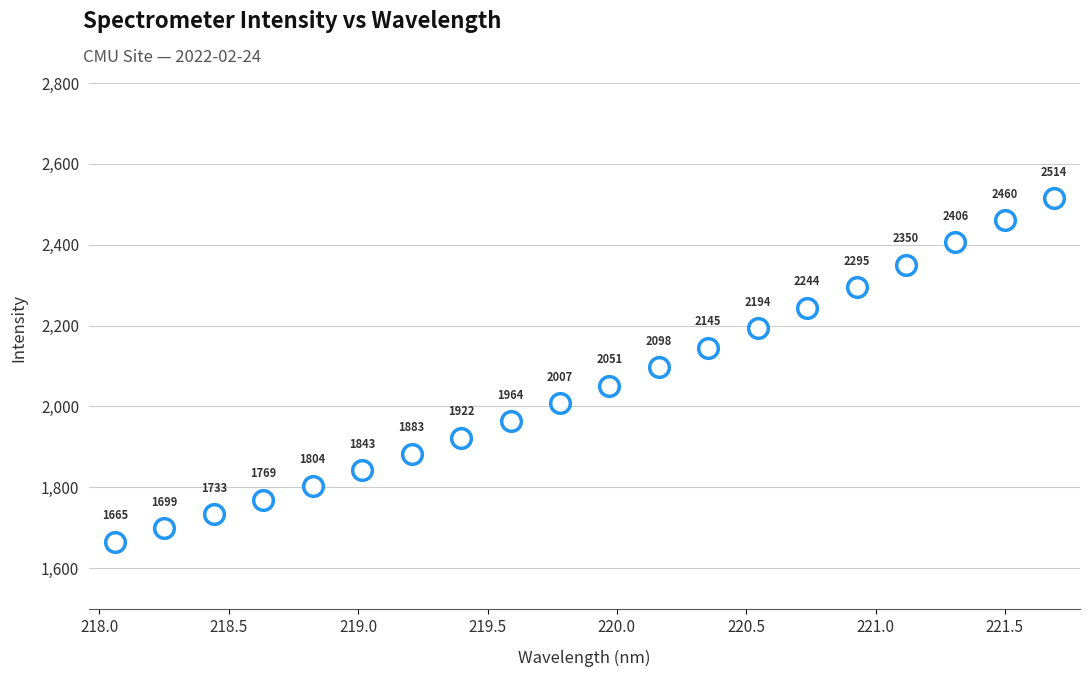

What Y value in the scatter plot is closest to 2089?

2097.5